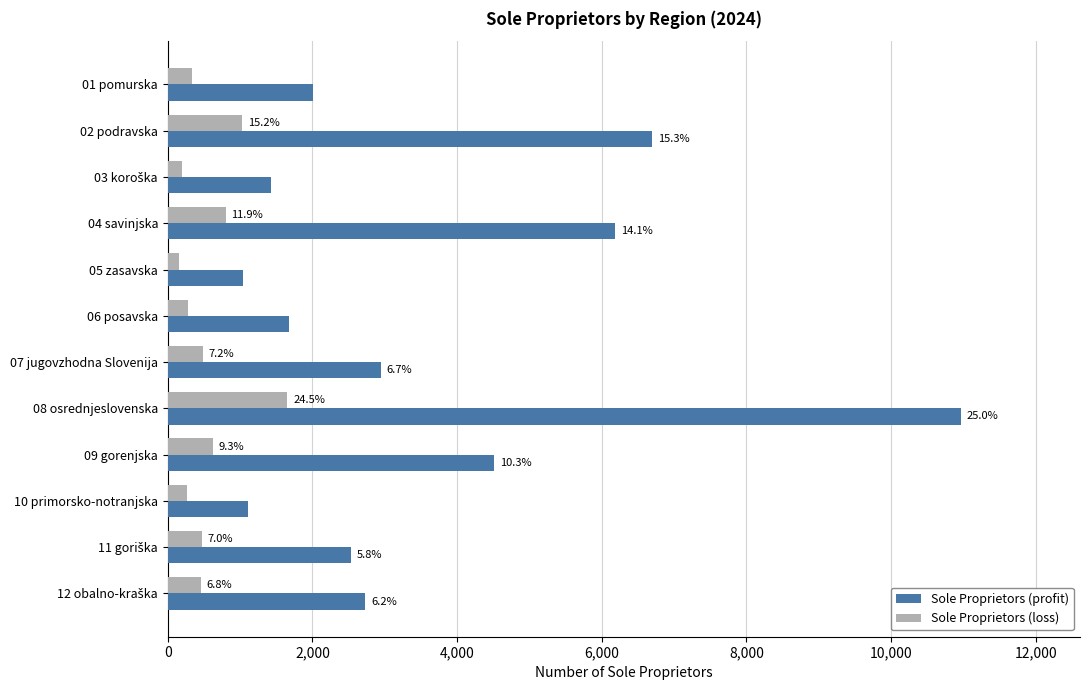

What are all the series names shown in the legend?

Sole Proprietors (profit), Sole Proprietors (loss)